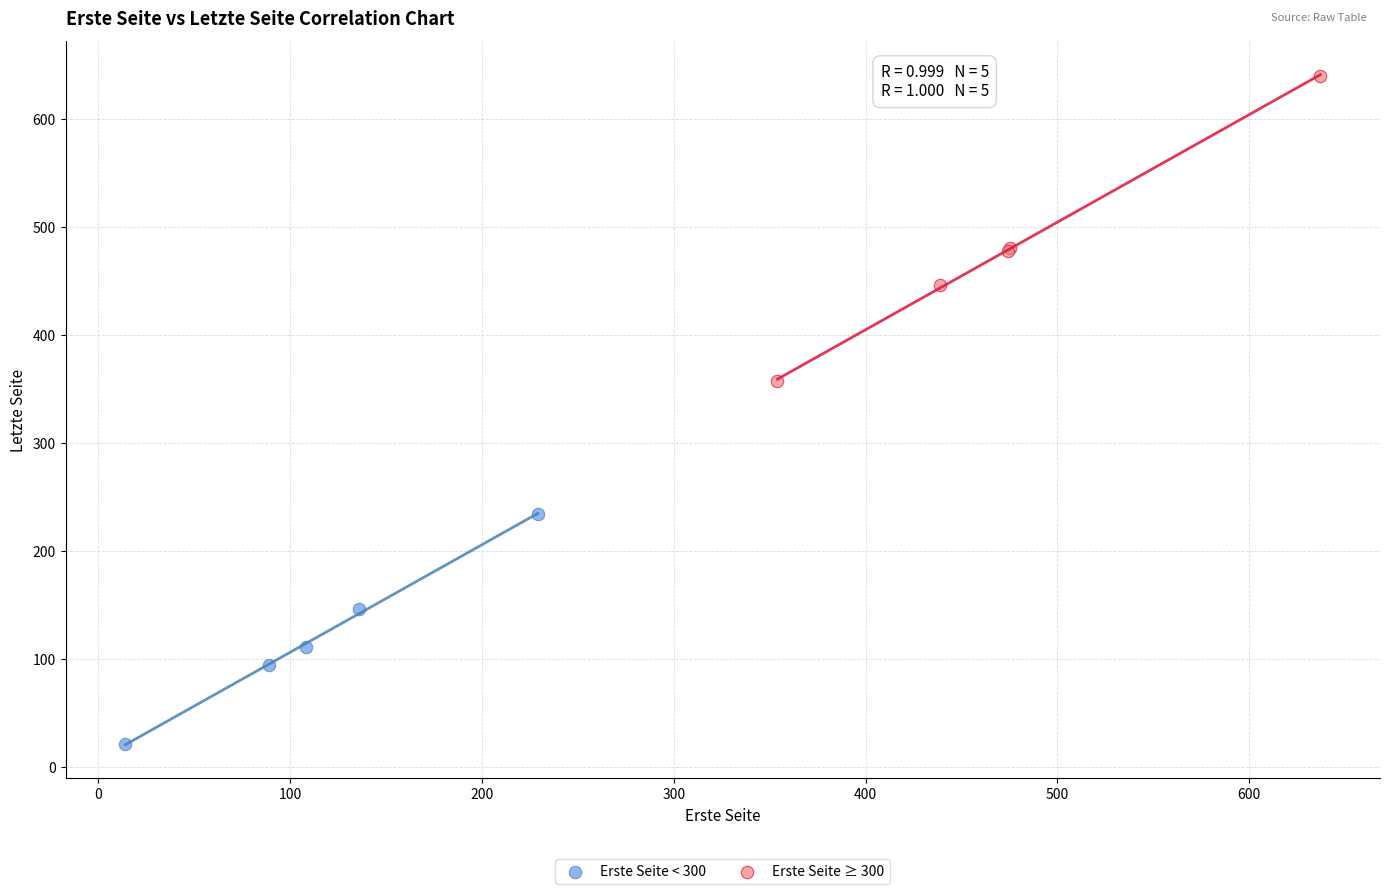

Which series reaches the maximum Y coordinate?

Erste Seite ≥ 300